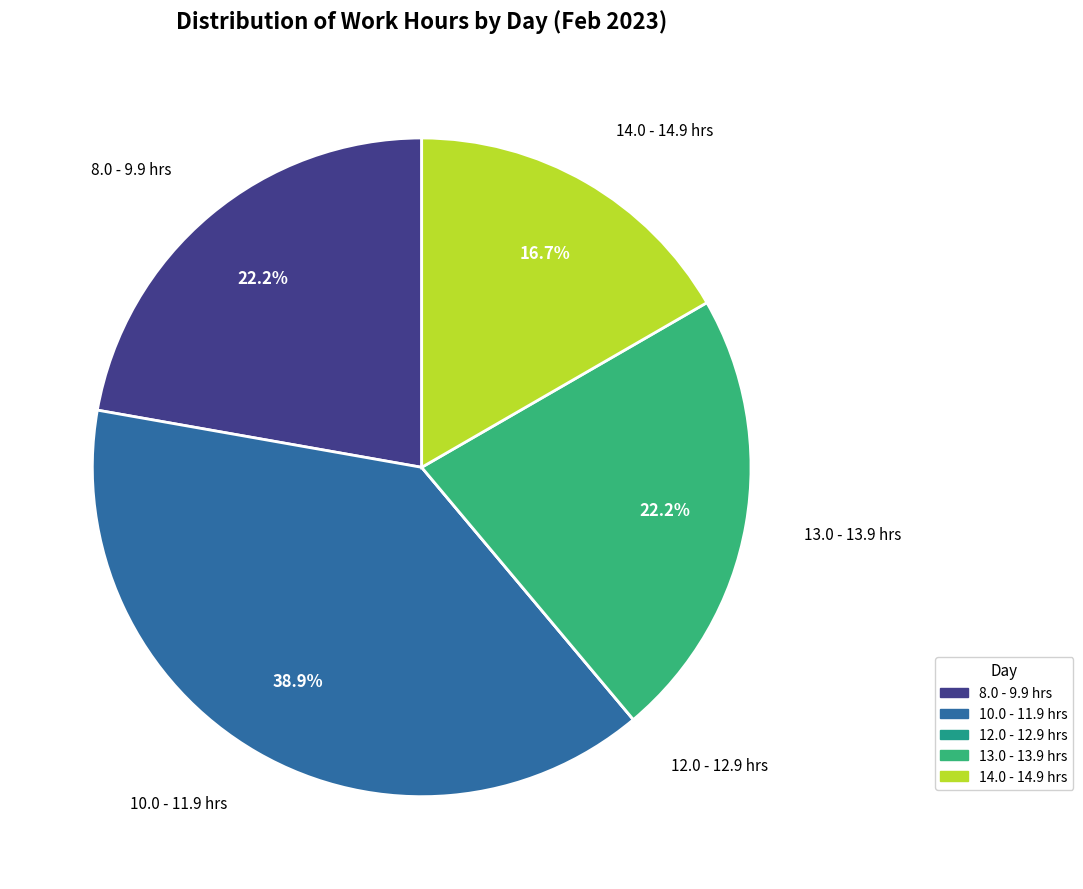

Is there any slice that represents more than half of the pie?

No